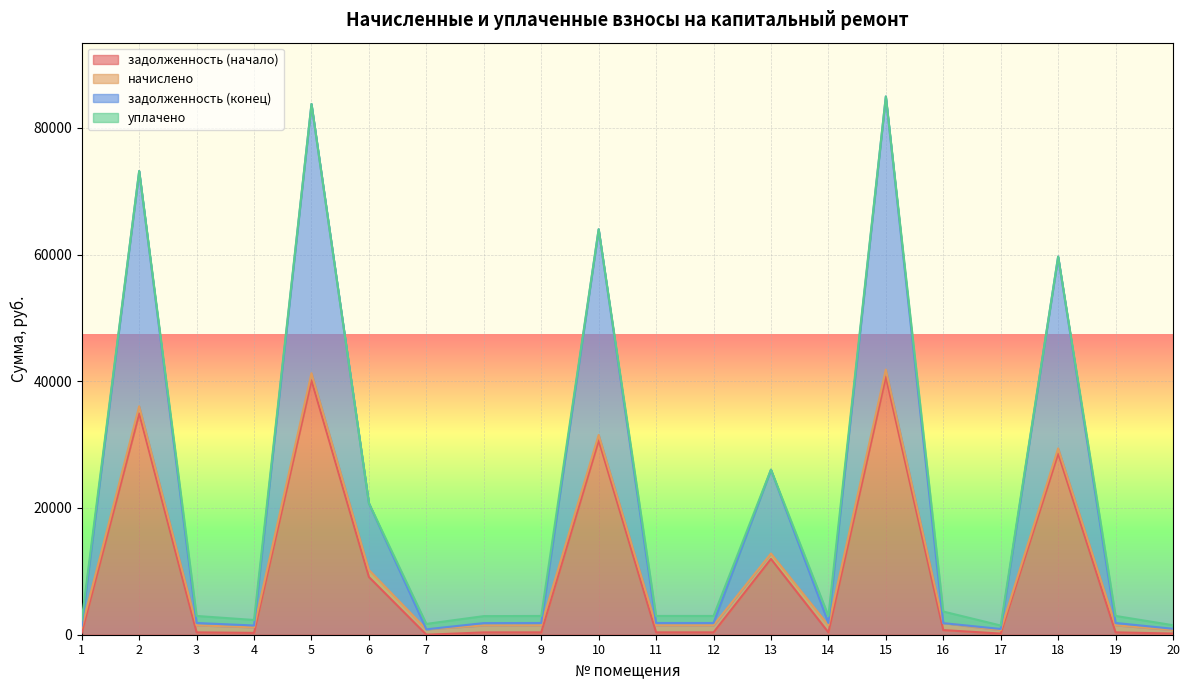

Which has a higher value, 2 or 13?

2